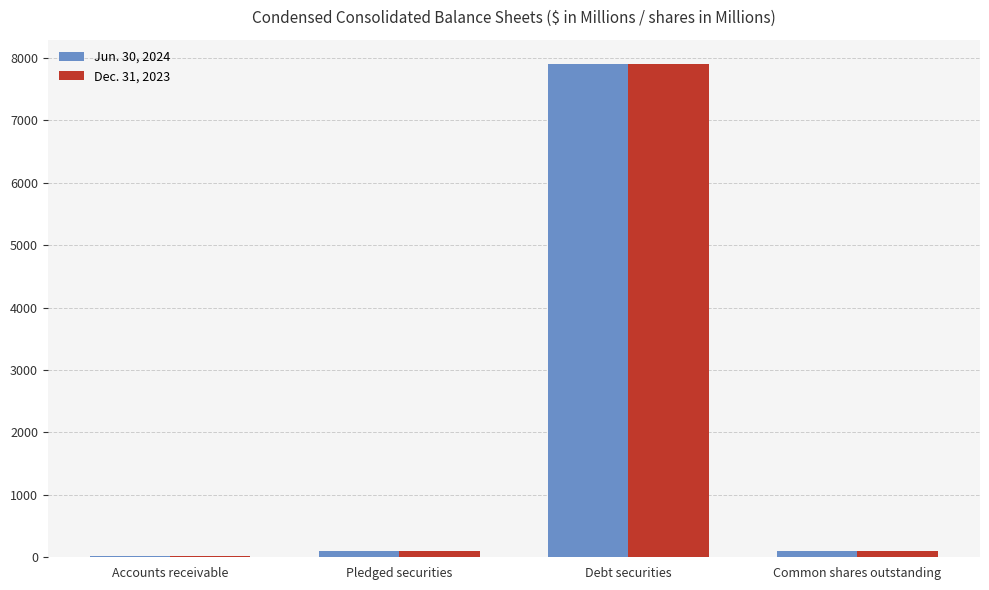

True or false: Dec. 31, 2023 has a value of 7895.2 at Debt securities.

True